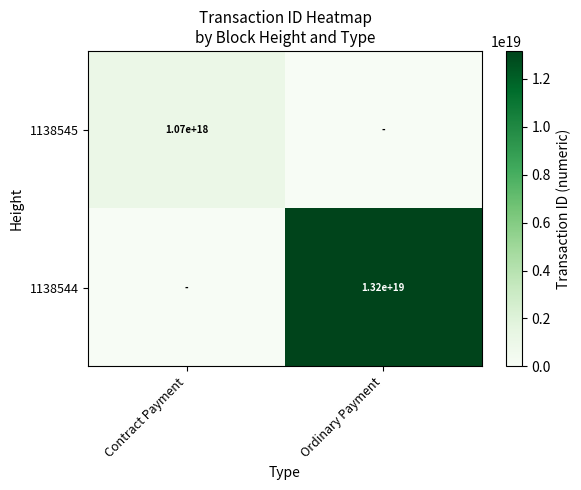

True or false: 1138545 has a value of 1070000000000000000 at Contract Payment.

True